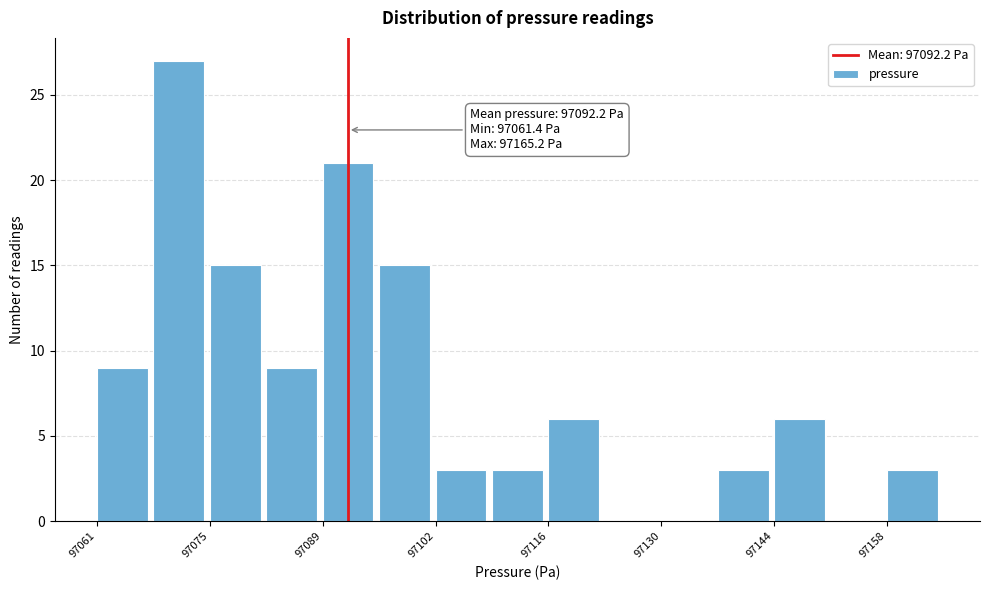

Around what value on the x-axis is the tallest bar? Give the approximate position of its centre, as read against the axis.

97072